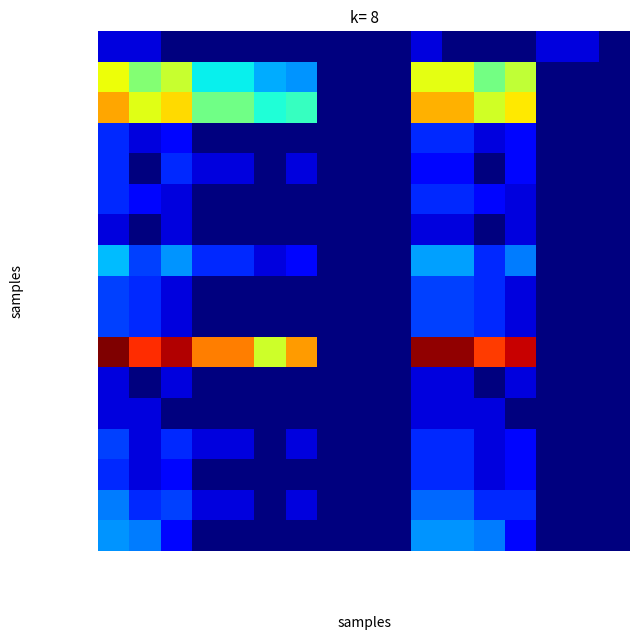

Reading right to left, transcribe all the data shown in this chart.

Albanie: H.LEtr>=12=0.0	F.LEtr>=12=0.7	Aut.LEtr>=12=0.7	H.ALCP>=12=0.0	F.ALCP>=12=0.0	Aut.ALCP>=12=0.0	Total>=12=0.7	H.LEtr<12=0.0	F.LEtr<12=0.0	Aut.LEtr<12=0.0	H.ALCP<12=0.0	F.ALCP<12=0.0	Aut.ALCP<12=0.0	Total<12=0.0	Hommes=0.0	Femmes=0.7	Total=0.7
Allemagne: H.LEtr>=12=0.0	F.LEtr>=12=0.0	Aut.LEtr>=12=0.0	H.ALCP>=12=4.9	F.ALCP>=12=4.1	Aut.ALCP>=12=5.3	Total>=12=5.3	H.LEtr<12=0.0	F.LEtr<12=0.0	Aut.LEtr<12=0.0	H.ALCP<12=2.3	F.ALCP<12=2.5	Aut.ALCP<12=3.0	Total<12=3.0	Hommes=5.0	Femmes=4.3	Total=5.4
Autriche: H.LEtr>=12=0.0	F.LEtr>=12=0.0	Aut.LEtr>=12=0.0	H.ALCP>=12=5.6	F.ALCP>=12=5.1	Aut.ALCP>=12=6.1	Total>=12=6.1	H.LEtr<12=0.0	F.LEtr<12=0.0	Aut.LEtr<12=0.0	H.ALCP<12=3.5	F.ALCP<12=3.3	Aut.ALCP<12=4.1	Total<12=4.1	Hommes=5.7	Femmes=5.3	Total=6.2
Belgique: H.LEtr>=12=0.0	F.LEtr>=12=0.0	Aut.LEtr>=12=0.0	H.ALCP>=12=1.1	F.ALCP>=12=0.7	Aut.ALCP>=12=1.4	Total>=12=1.4	H.LEtr<12=0.0	F.LEtr<12=0.0	Aut.LEtr<12=0.0	H.ALCP<12=0.0	F.ALCP<12=0.0	Aut.ALCP<12=0.0	Total<12=0.0	Hommes=1.1	Femmes=0.7	Total=1.4
Bulgarie: H.LEtr>=12=0.0	F.LEtr>=12=0.0	Aut.LEtr>=12=0.0	H.ALCP>=12=1.1	F.ALCP>=12=0.0	Aut.ALCP>=12=1.1	Total>=12=1.1	H.LEtr<12=0.0	F.LEtr<12=0.0	Aut.LEtr<12=0.0	H.ALCP<12=0.7	F.ALCP<12=0.0	Aut.ALCP<12=0.7	Total<12=0.7	Hommes=1.4	Femmes=0.0	Total=1.4
Espagne: H.LEtr>=12=0.0	F.LEtr>=12=0.0	Aut.LEtr>=12=0.0	H.ALCP>=12=0.7	F.ALCP>=12=1.1	Aut.ALCP>=12=1.4	Total>=12=1.4	H.LEtr<12=0.0	F.LEtr<12=0.0	Aut.LEtr<12=0.0	H.ALCP<12=0.0	F.ALCP<12=0.0	Aut.ALCP<12=0.0	Total<12=0.0	Hommes=0.7	Femmes=1.1	Total=1.4
Finlande: H.LEtr>=12=0.0	F.LEtr>=12=0.0	Aut.LEtr>=12=0.0	H.ALCP>=12=0.7	F.ALCP>=12=0.0	Aut.ALCP>=12=0.7	Total>=12=0.7	H.LEtr<12=0.0	F.LEtr<12=0.0	Aut.LEtr<12=0.0	H.ALCP<12=0.0	F.ALCP<12=0.0	Aut.ALCP<12=0.0	Total<12=0.0	Hommes=0.7	Femmes=0.0	Total=0.7
France: H.LEtr>=12=0.0	F.LEtr>=12=0.0	Aut.LEtr>=12=0.0	H.ALCP>=12=2.1	F.ALCP>=12=1.4	Aut.ALCP>=12=2.4	Total>=12=2.4	H.LEtr<12=0.0	F.LEtr<12=0.0	Aut.LEtr<12=0.0	H.ALCP<12=1.1	F.ALCP<12=0.7	Aut.ALCP<12=1.4	Total<12=1.4	Hommes=2.3	Femmes=1.6	Total=2.6
Hongrie: H.LEtr>=12=0.0	F.LEtr>=12=0.0	Aut.LEtr>=12=0.0	H.ALCP>=12=0.7	F.ALCP>=12=1.4	Aut.ALCP>=12=1.6	Total>=12=1.6	H.LEtr<12=0.0	F.LEtr<12=0.0	Aut.LEtr<12=0.0	H.ALCP<12=0.0	F.ALCP<12=0.0	Aut.ALCP<12=0.0	Total<12=0.0	Hommes=0.7	Femmes=1.4	Total=1.6
Irlande: H.LEtr>=12=0.0	F.LEtr>=12=0.0	Aut.LEtr>=12=0.0	H.ALCP>=12=0.7	F.ALCP>=12=1.4	Aut.ALCP>=12=1.6	Total>=12=1.6	H.LEtr<12=0.0	F.LEtr<12=0.0	Aut.LEtr<12=0.0	H.ALCP<12=0.0	F.ALCP<12=0.0	Aut.ALCP<12=0.0	Total<12=0.0	Hommes=0.7	Femmes=1.4	Total=1.6
Italie: H.LEtr>=12=0.0	F.LEtr>=12=0.0	Aut.LEtr>=12=0.0	H.ALCP>=12=7.9	F.ALCP>=12=7.1	Aut.ALCP>=12=8.3	Total>=12=8.3	H.LEtr<12=0.0	F.LEtr<12=0.0	Aut.LEtr<12=0.0	H.ALCP<12=6.3	F.ALCP<12=5.1	Aut.ALCP<12=6.6	Total<12=6.6	Hommes=8.1	Femmes=7.3	Total=8.4
Liechtenstein: H.LEtr>=12=0.0	F.LEtr>=12=0.0	Aut.LEtr>=12=0.0	H.ALCP>=12=0.7	F.ALCP>=12=0.0	Aut.ALCP>=12=0.7	Total>=12=0.7	H.LEtr<12=0.0	F.LEtr<12=0.0	Aut.LEtr<12=0.0	H.ALCP<12=0.0	F.ALCP<12=0.0	Aut.ALCP<12=0.0	Total<12=0.0	Hommes=0.7	Femmes=0.0	Total=0.7
Lituanie: H.LEtr>=12=0.0	F.LEtr>=12=0.0	Aut.LEtr>=12=0.0	H.ALCP>=12=0.0	F.ALCP>=12=0.7	Aut.ALCP>=12=0.7	Total>=12=0.7	H.LEtr<12=0.0	F.LEtr<12=0.0	Aut.LEtr<12=0.0	H.ALCP<12=0.0	F.ALCP<12=0.0	Aut.ALCP<12=0.0	Total<12=0.0	Hommes=0.0	Femmes=0.7	Total=0.7
Pays-Bas: H.LEtr>=12=0.0	F.LEtr>=12=0.0	Aut.LEtr>=12=0.0	H.ALCP>=12=1.1	F.ALCP>=12=0.7	Aut.ALCP>=12=1.4	Total>=12=1.4	H.LEtr<12=0.0	F.LEtr<12=0.0	Aut.LEtr<12=0.0	H.ALCP<12=0.7	F.ALCP<12=0.0	Aut.ALCP<12=0.7	Total<12=0.7	Hommes=1.4	Femmes=0.7	Total=1.6
Pologne: H.LEtr>=12=0.0	F.LEtr>=12=0.0	Aut.LEtr>=12=0.0	H.ALCP>=12=1.1	F.ALCP>=12=0.7	Aut.ALCP>=12=1.4	Total>=12=1.4	H.LEtr<12=0.0	F.LEtr<12=0.0	Aut.LEtr<12=0.0	H.ALCP<12=0.0	F.ALCP<12=0.0	Aut.ALCP<12=0.0	Total<12=0.0	Hommes=1.1	Femmes=0.7	Total=1.4
Portugal: H.LEtr>=12=0.0	F.LEtr>=12=0.0	Aut.LEtr>=12=0.0	H.ALCP>=12=1.4	F.ALCP>=12=1.4	Aut.ALCP>=12=1.9	Total>=12=1.9	H.LEtr<12=0.0	F.LEtr<12=0.0	Aut.LEtr<12=0.0	H.ALCP<12=0.7	F.ALCP<12=0.0	Aut.ALCP<12=0.7	Total<12=0.7	Hommes=1.6	Femmes=1.4	Total=2.1
Rep. slovaque: H.LEtr>=12=0.0	F.LEtr>=12=0.0	Aut.LEtr>=12=0.0	H.ALCP>=12=1.1	F.ALCP>=12=2.1	Aut.ALCP>=12=2.3	Total>=12=2.3	H.LEtr<12=0.0	F.LEtr<12=0.0	Aut.LEtr<12=0.0	H.ALCP<12=0.0	F.ALCP<12=0.0	Aut.ALCP<12=0.0	Total<12=0.0	Hommes=1.1	Femmes=2.1	Total=2.3